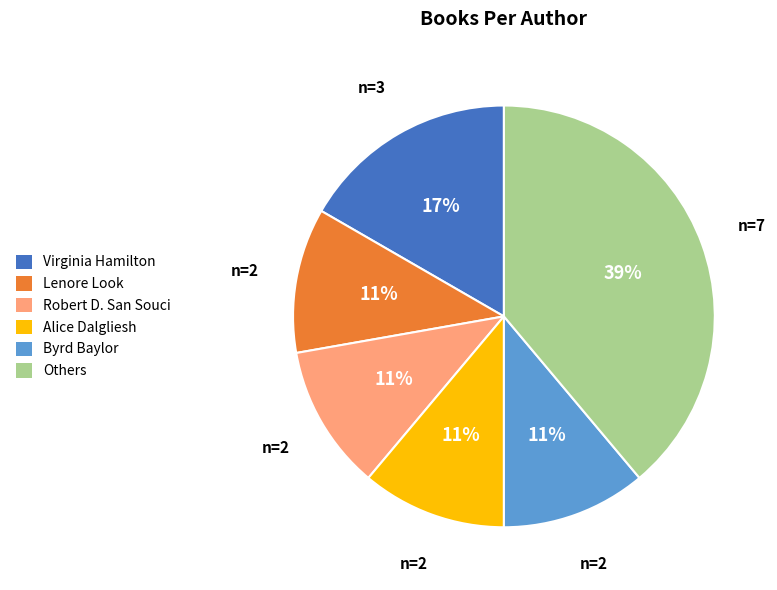

Count the number of slices in the pie.

6